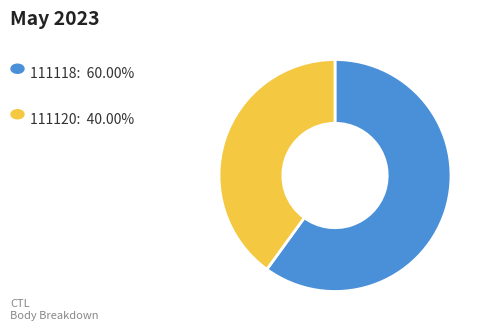

Is there any slice that represents more than half of the pie?

Yes